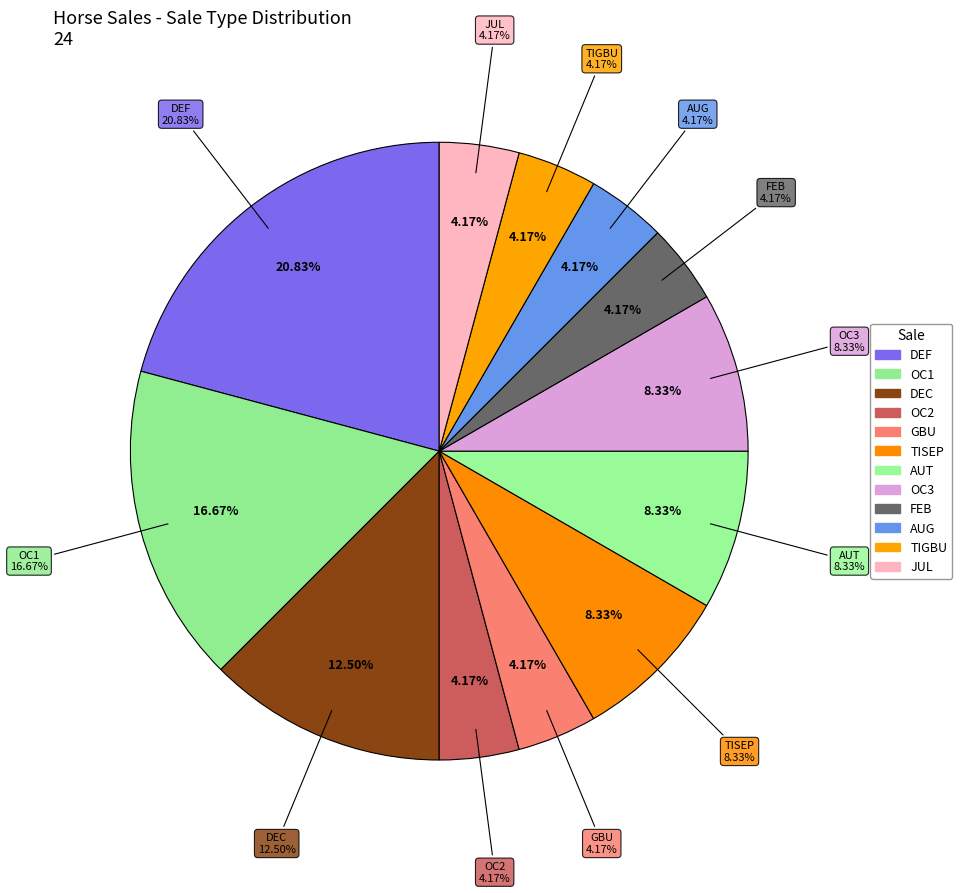

To the nearest percent, what is the average slice percentage?

8%